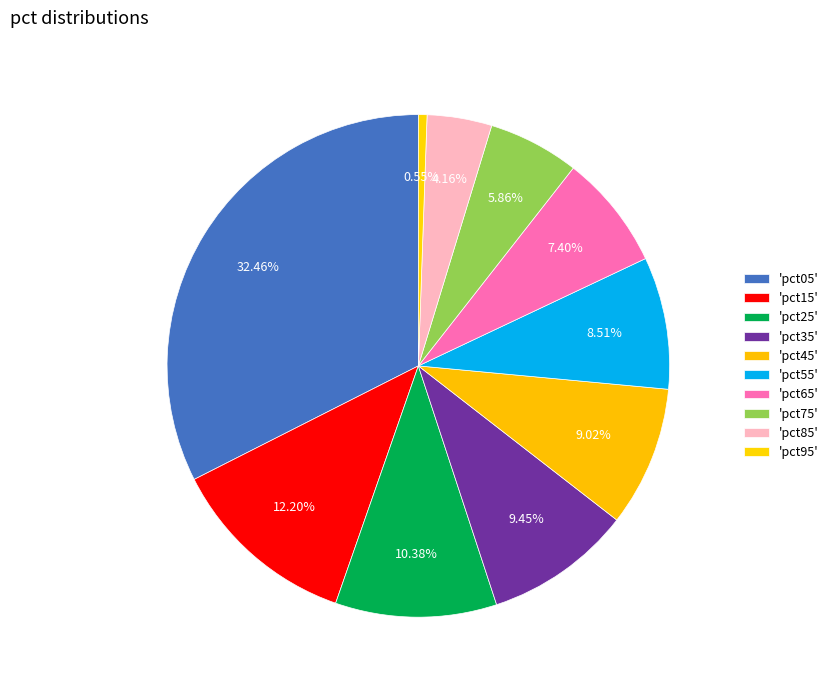

How many segments does this pie chart have?

10